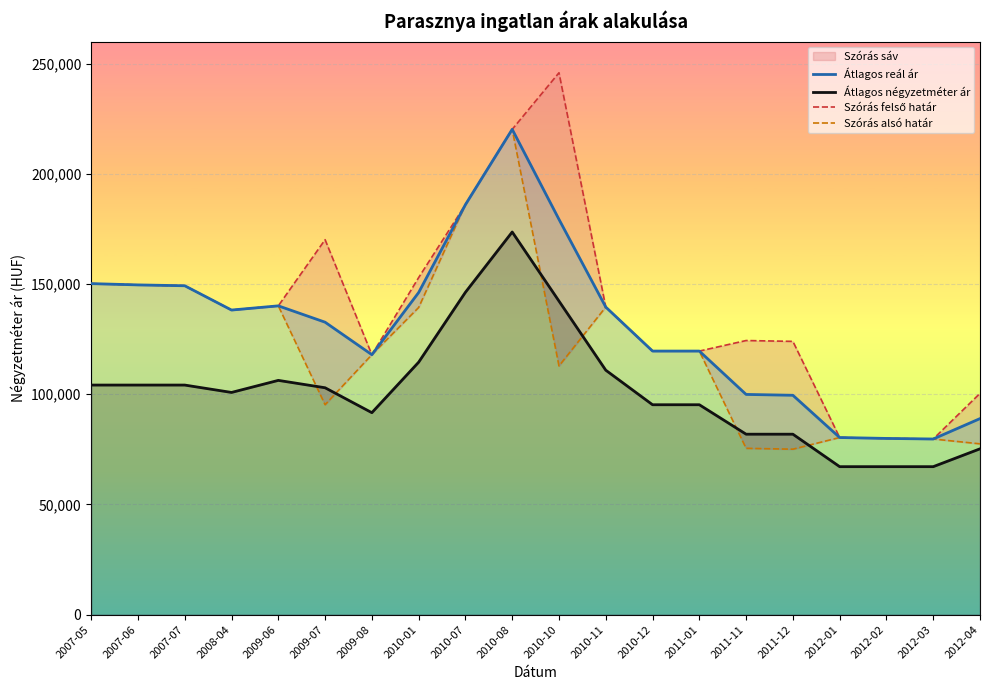

Which series has the largest range (max minus min)?

Szórás felső határ